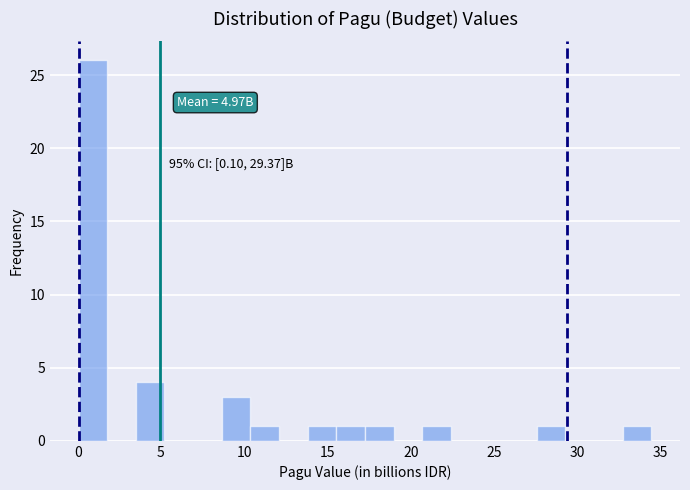

Read against the x-axis, roughly where is the centre of the tallest bar?

1.0